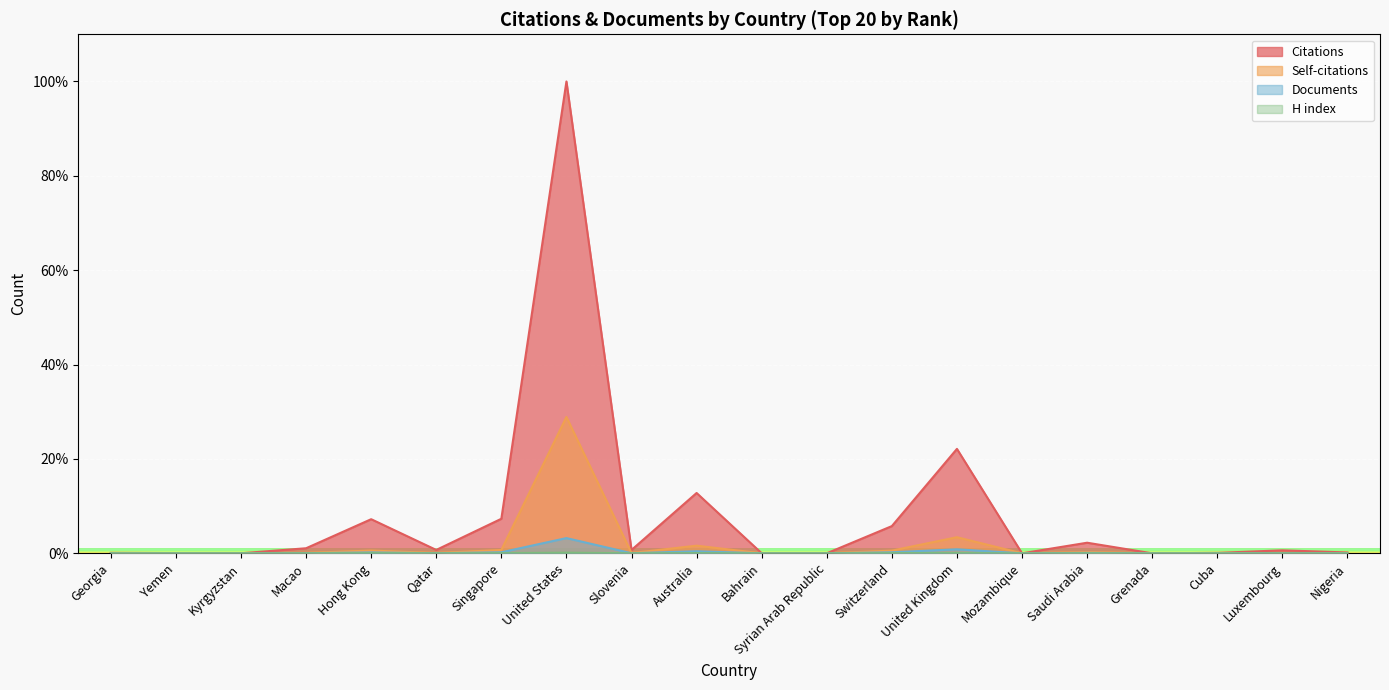

Rank the series at Syrian Arab Republic from lowest to highest value.

Self-citations, Documents, H index, Citations